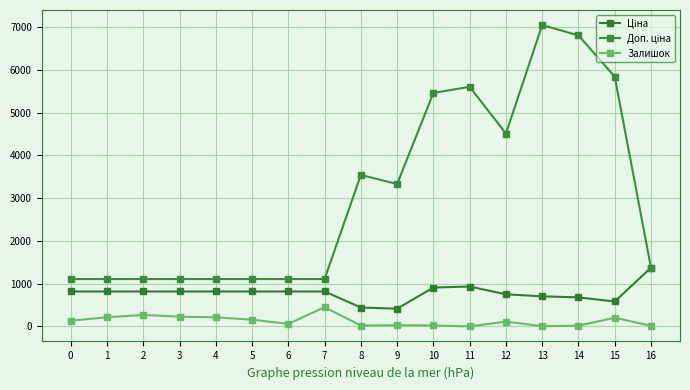

Count the number of categories in the chart.

17